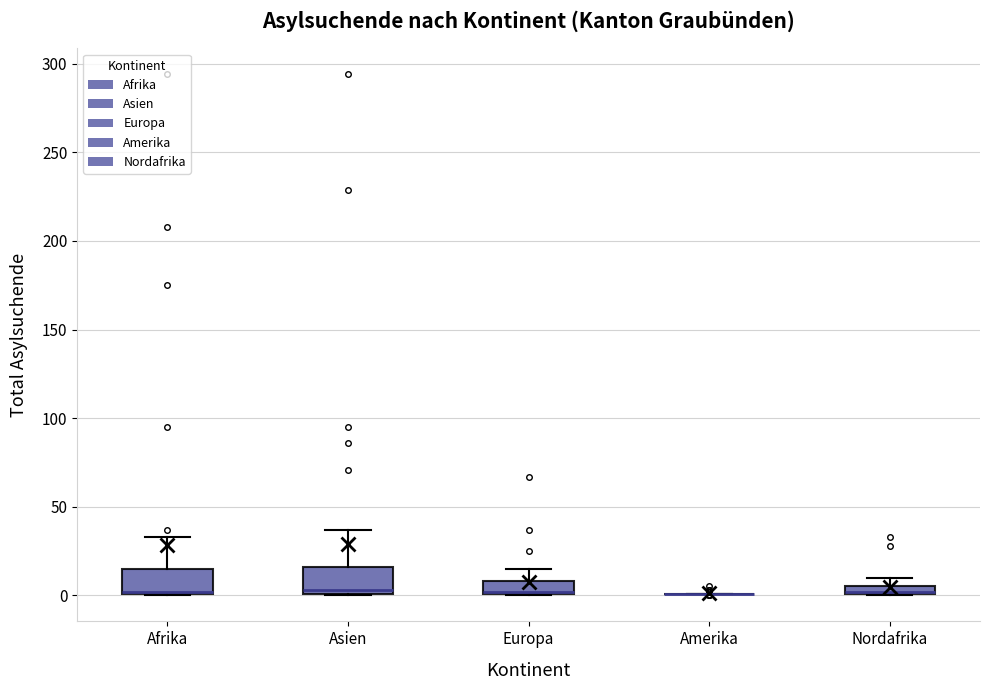

Where is the lower edge of the box for Nordafrika on the y-axis? The values are not printed on the chart, so give them approximately, as read against the axis.

0